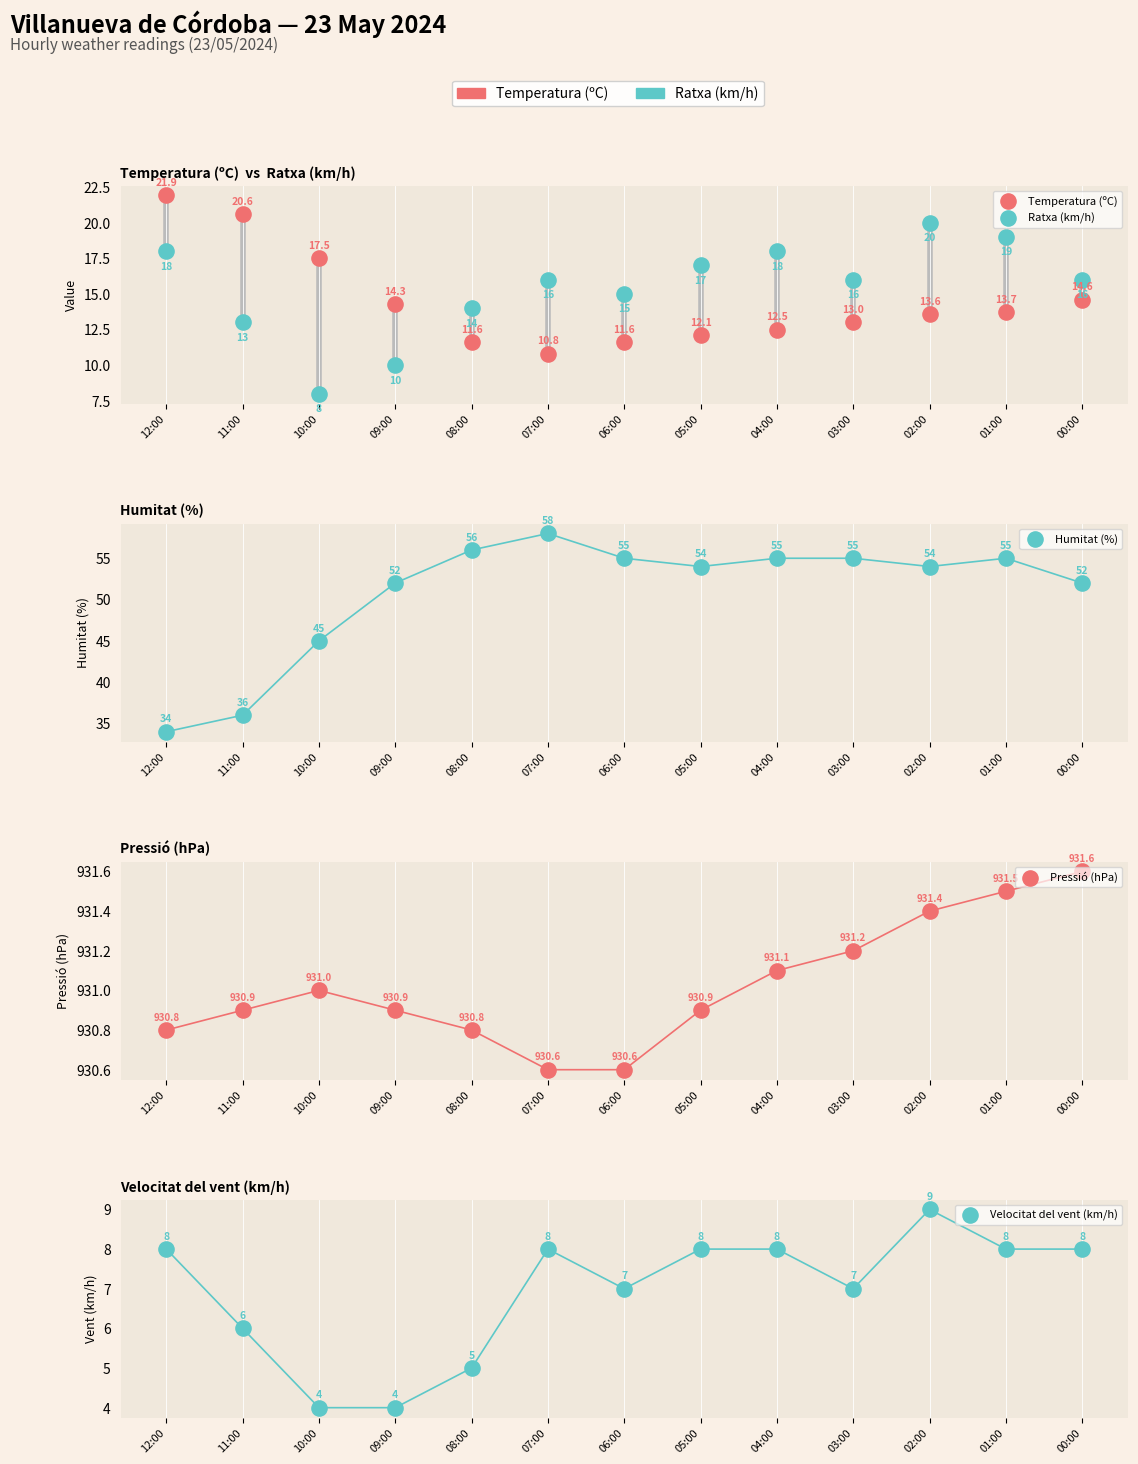

Which series reaches the maximum Y coordinate?

Pressió (hPa)